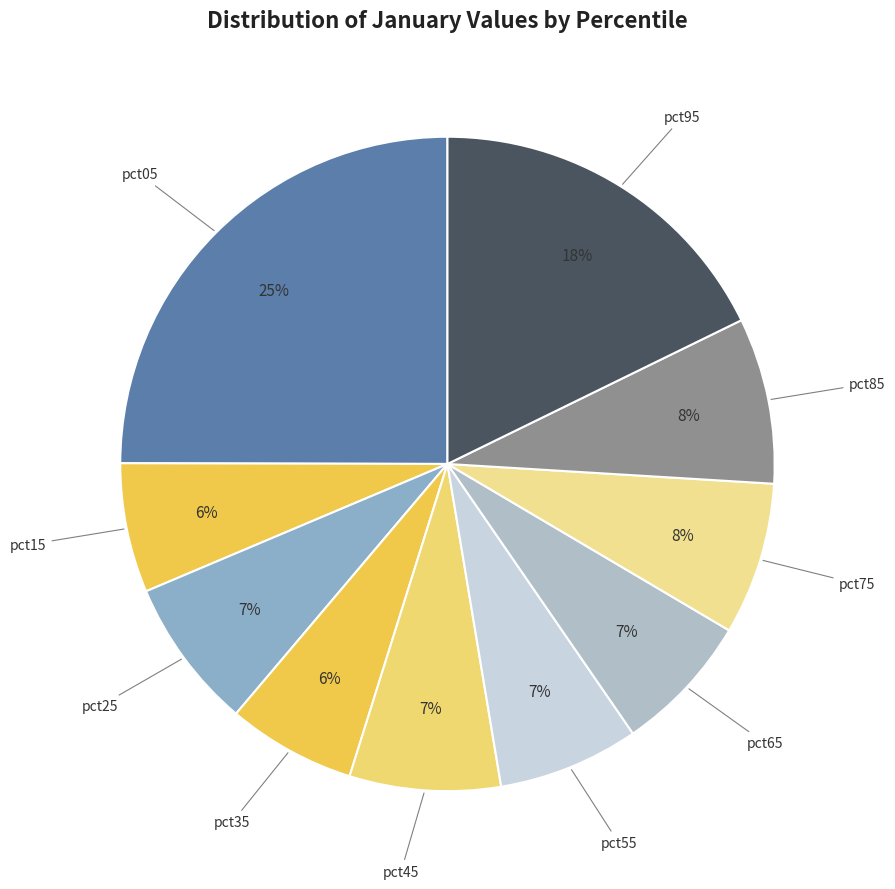

How many slices are in this pie chart?

10